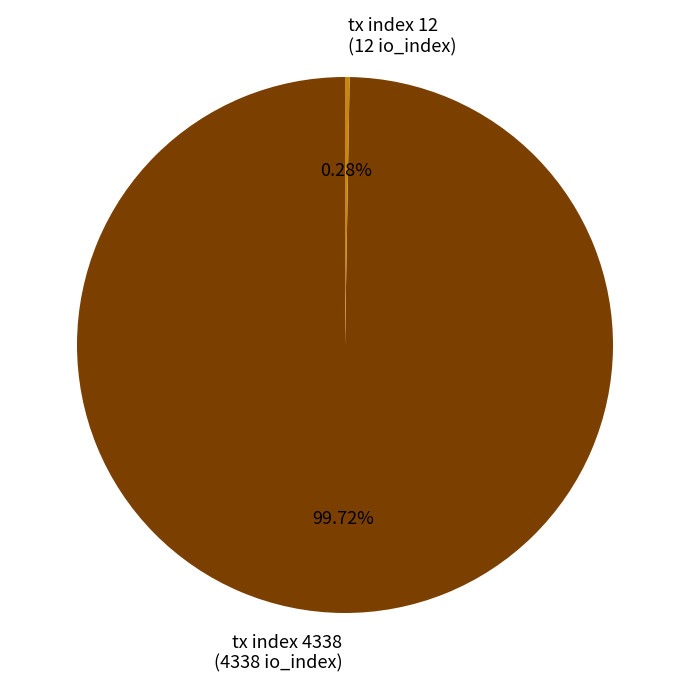

Does tx index 4338 (4338 io_index) account for over 50% of the chart?

Yes